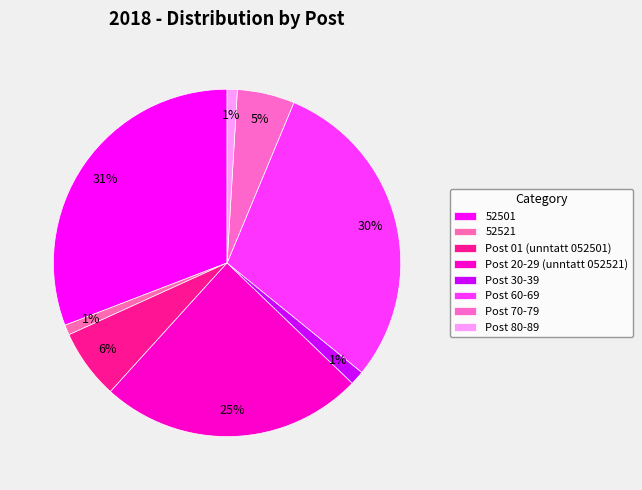

How many segments does this pie chart have?

8